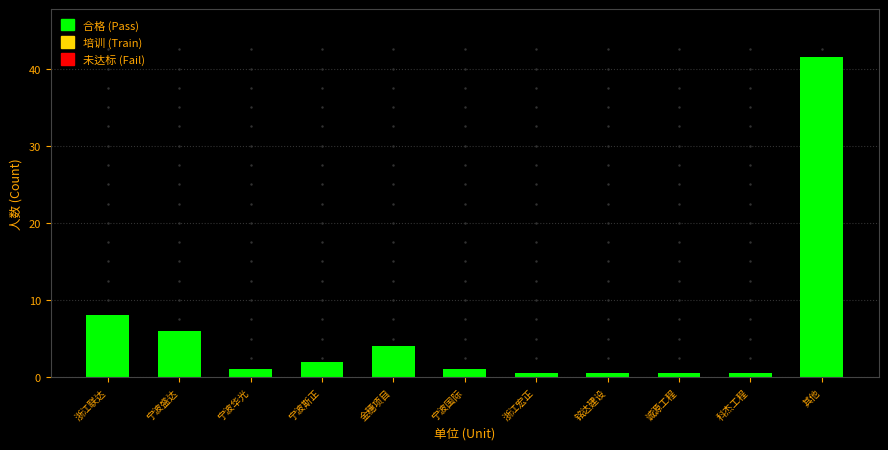

Are the bars horizontal?

No